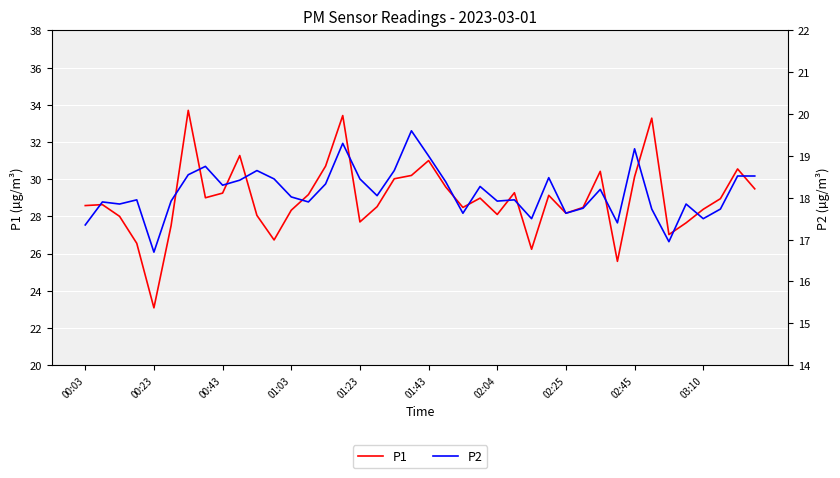

True or false: P2 and P1 cross at least once.

False